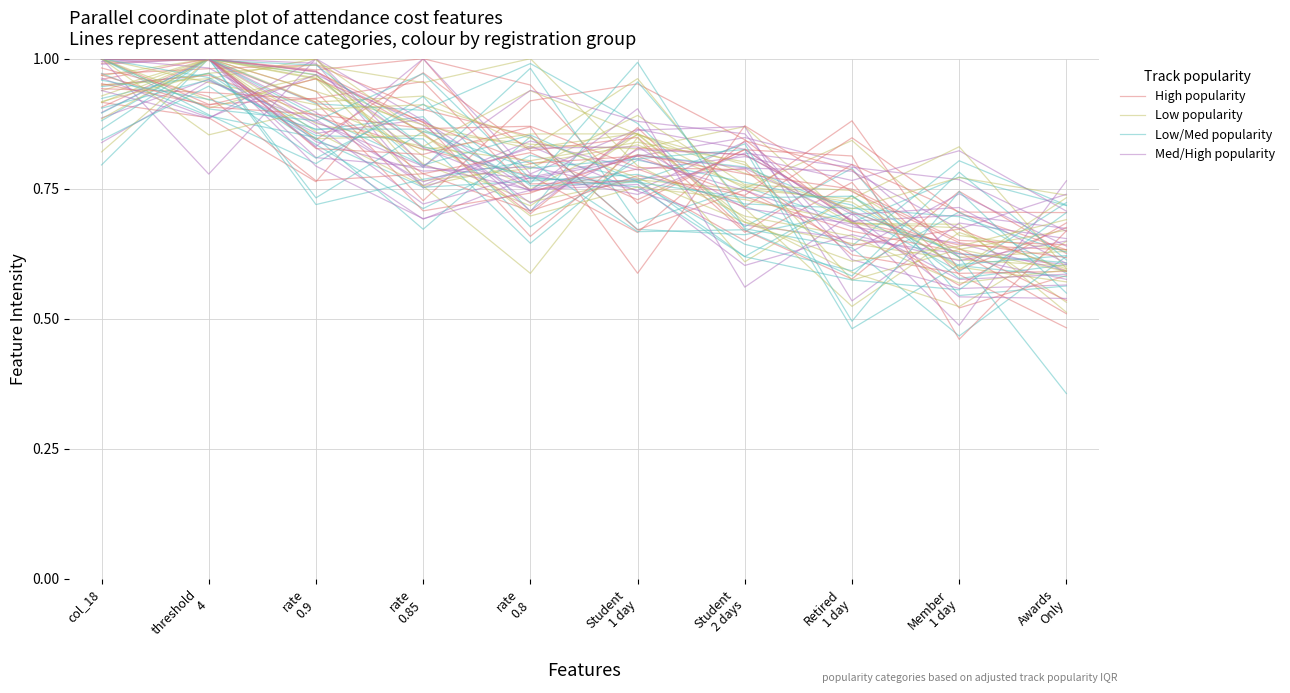

Read the Low popularity value at Member
1 day.

0.7